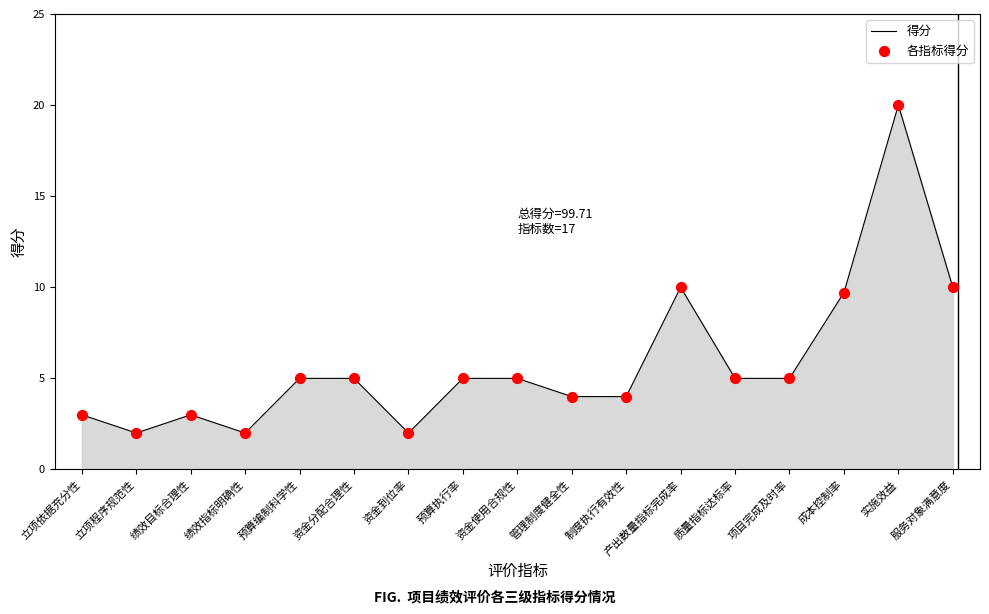

What is the change in value from 预算执行率 to 制度执行有效性?

-1.0